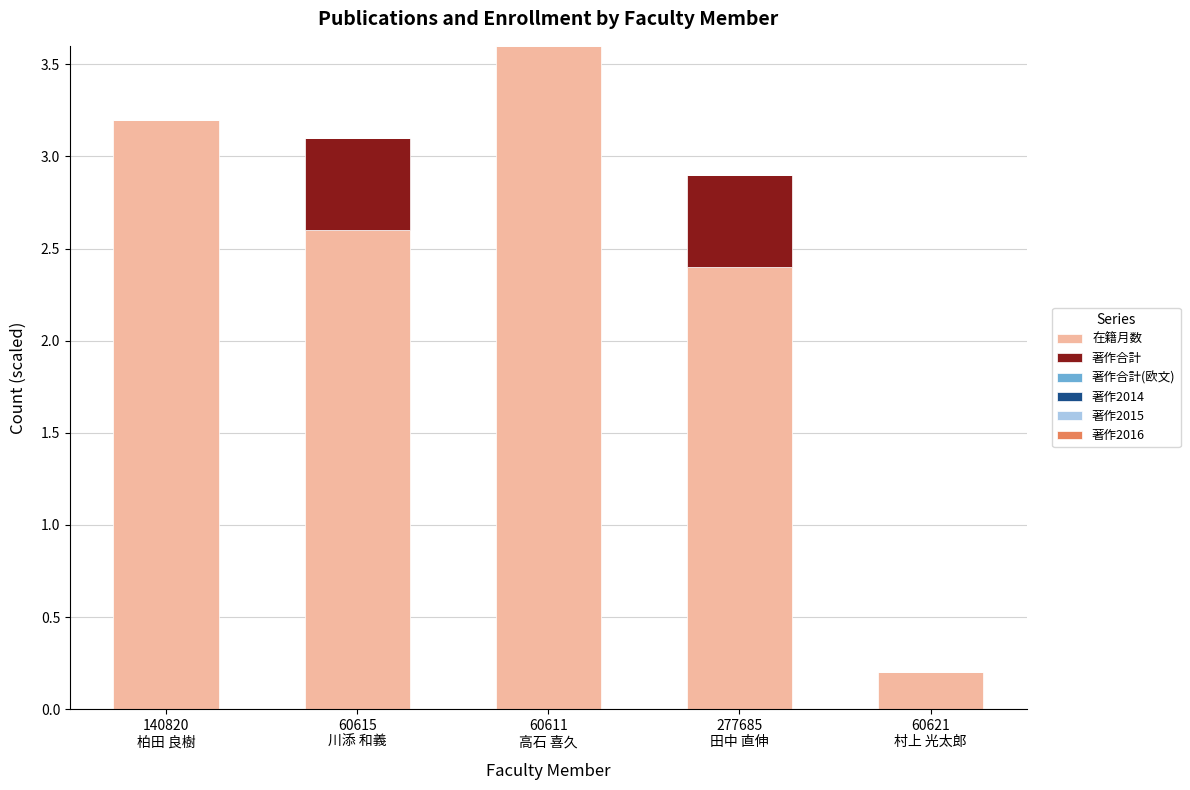

What is the maximum value for 在籍月数?

3.6